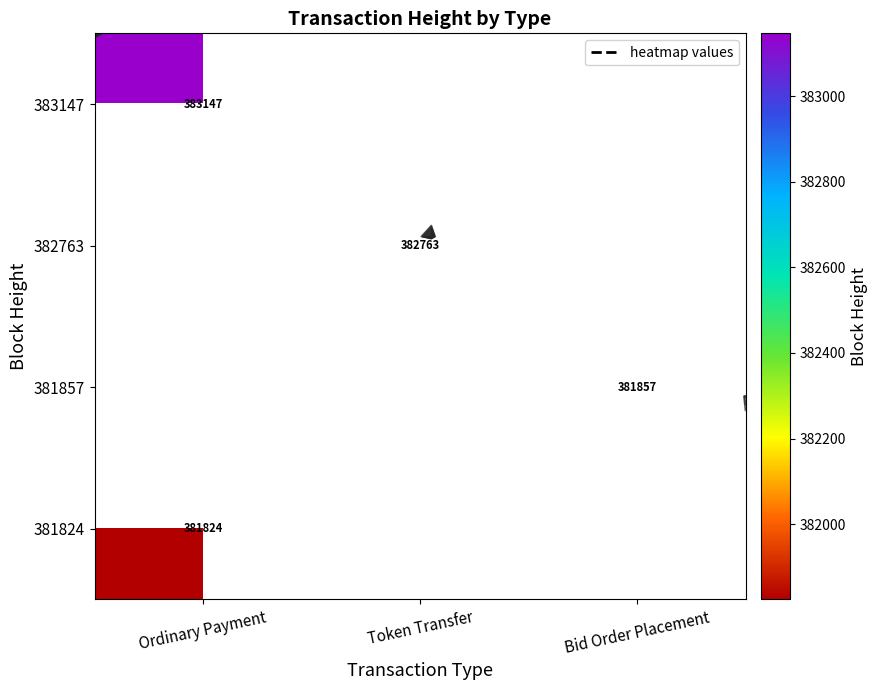

How many values in 381824 are above zero?

1